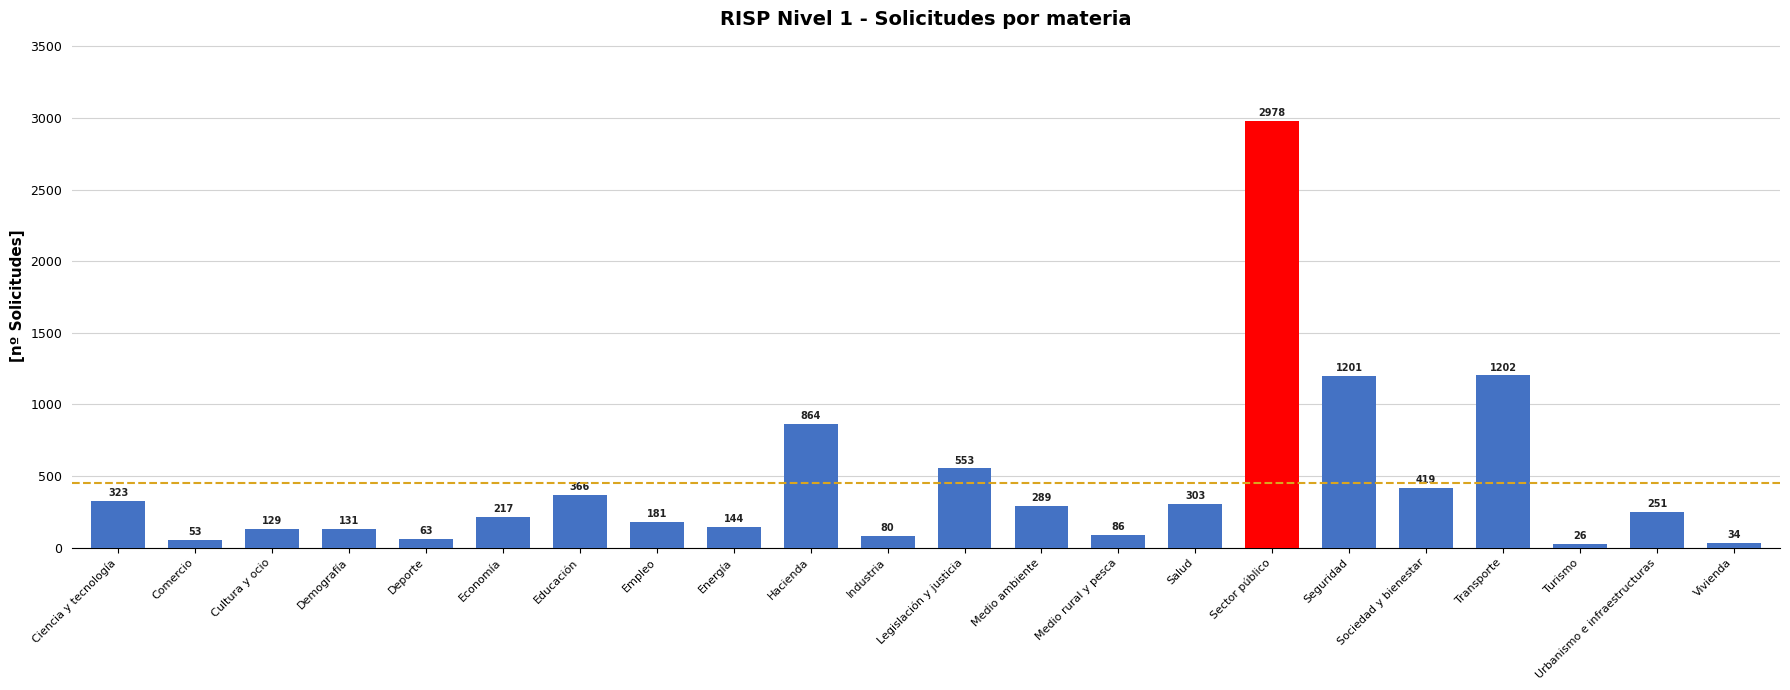

Count the number of categories in the chart.

22